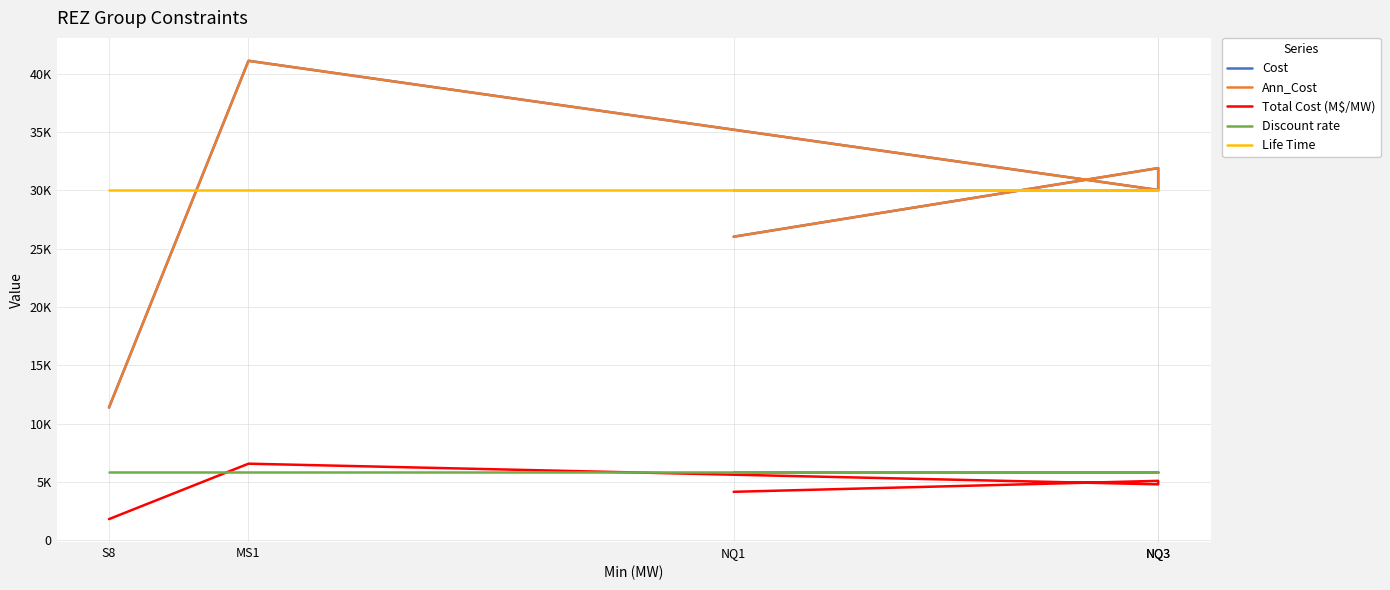

What is the difference between the maximum and minimum values in the Ann_Cost series?

29716.2